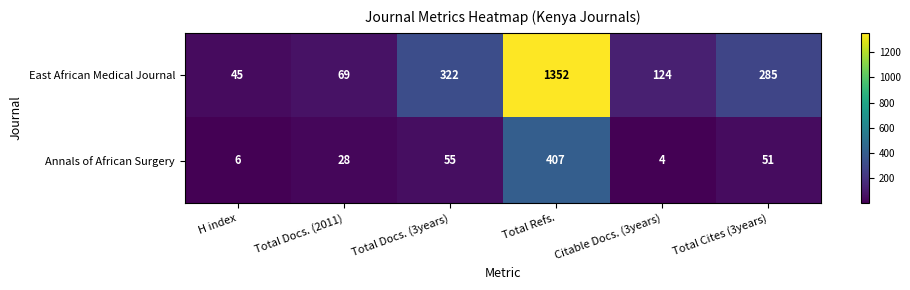

True or false: Annals of African Surgery has a value of 10 at H index.

False